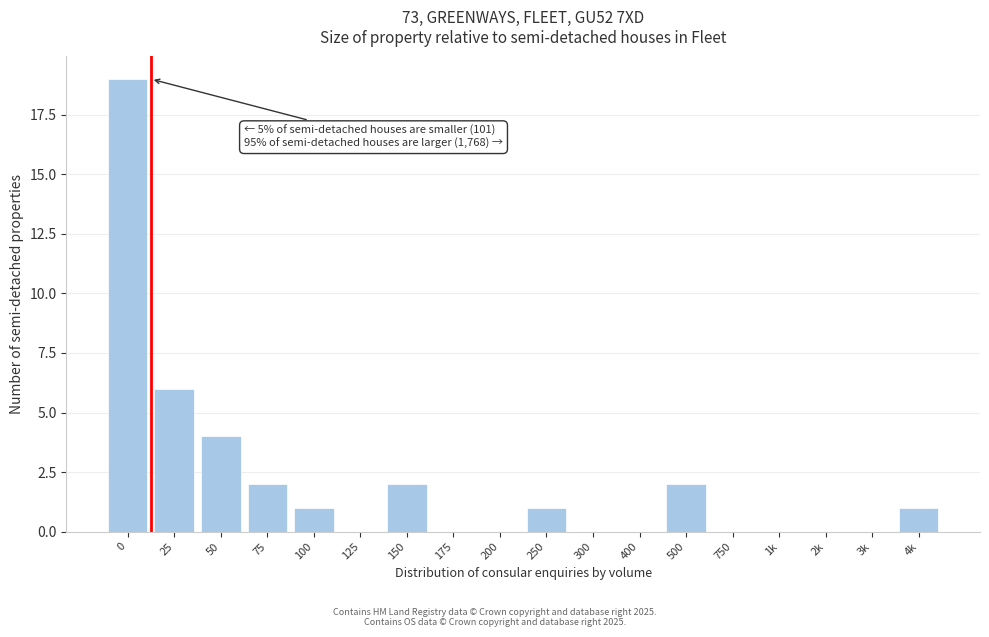

Reading left to right, what are all the values shown in this chart?

0=19	25=6	50=4	75=2	100=1	125=0	150=2	175=0	200=0	250=1	300=0	400=0	500=2	750=0	1k=0	2k=0	3k=0	4k=1